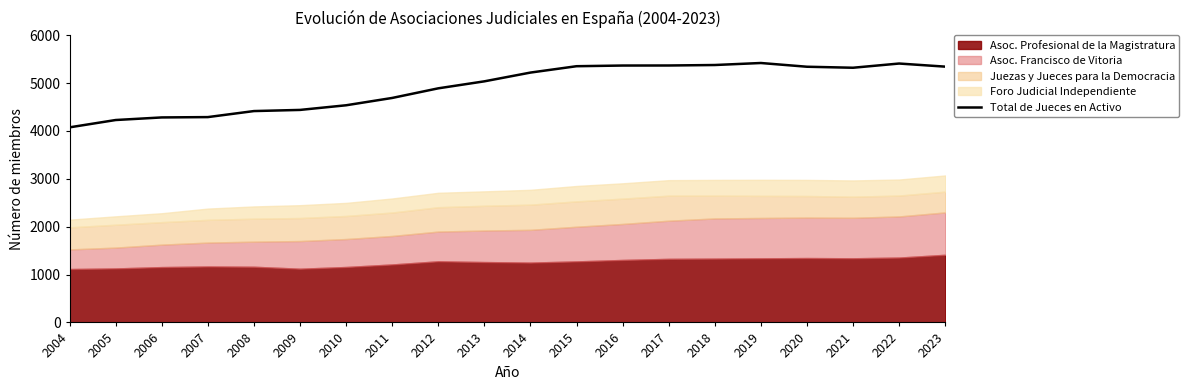

What is the greatest value displayed?

5419